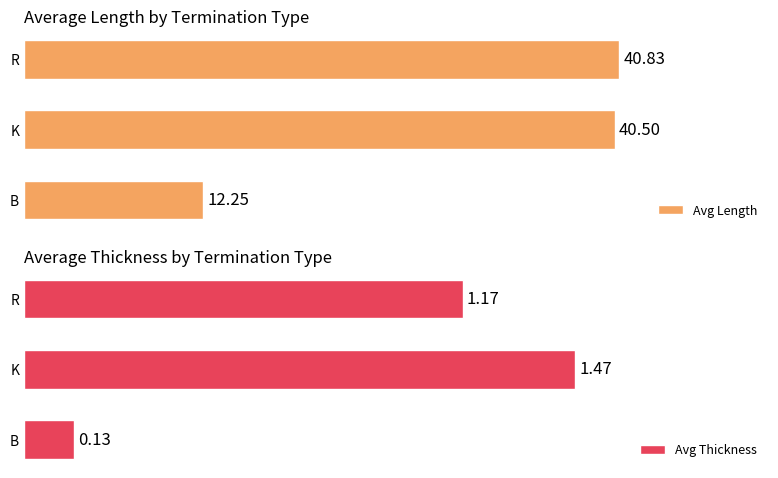

The Avg Thickness series shows 0.9 at K. True or false?

False